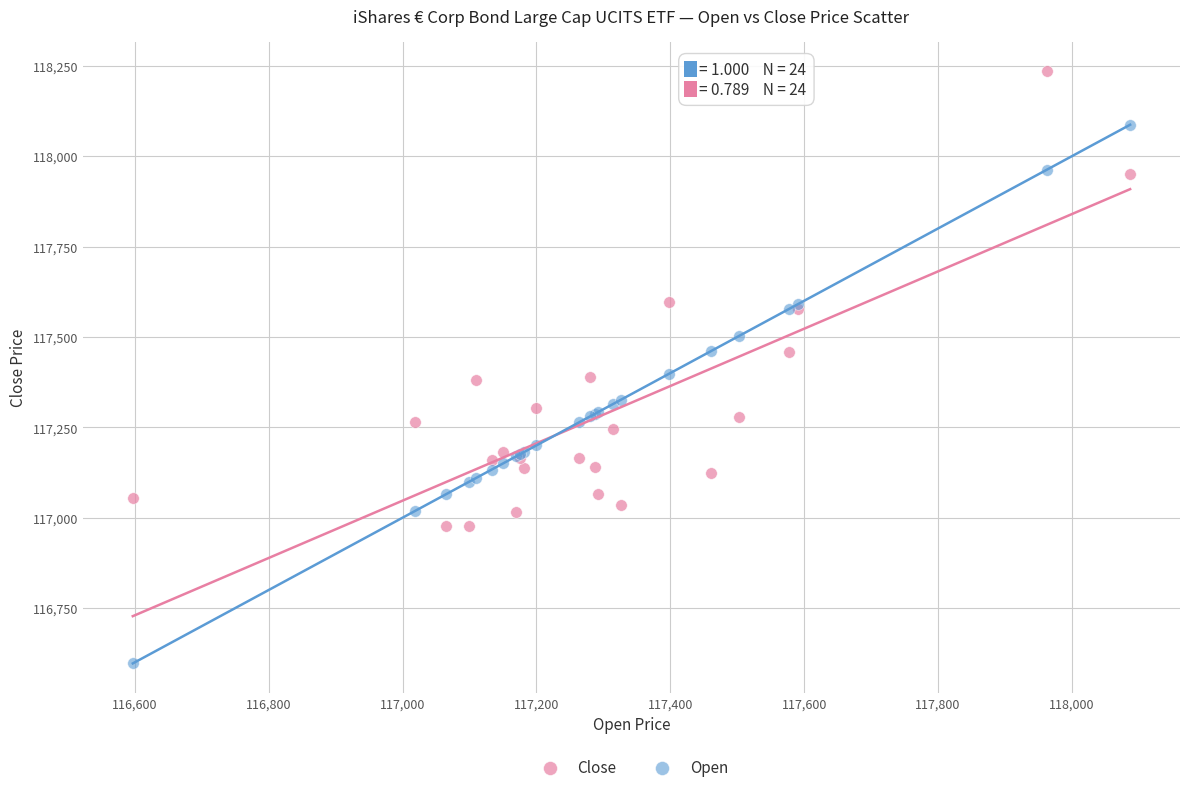

What is the X range (max minus min) for the scatter plot?

1490